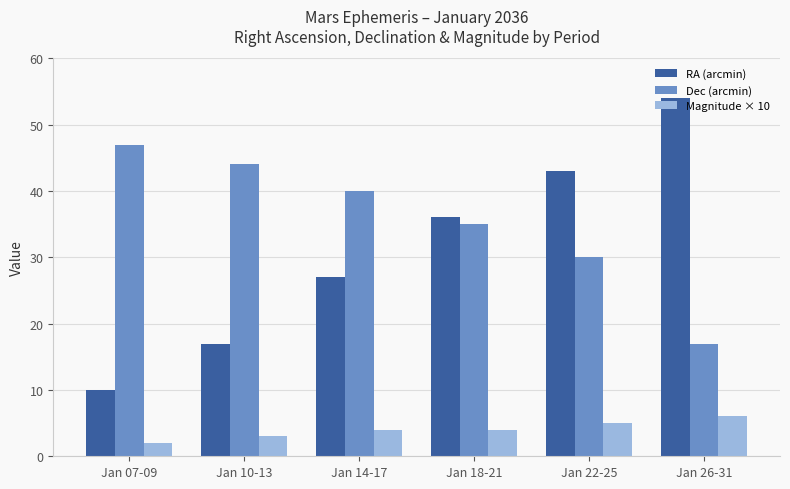

True or false: Magnitude × 10 has a value of 4 at Jan 18-21.

True